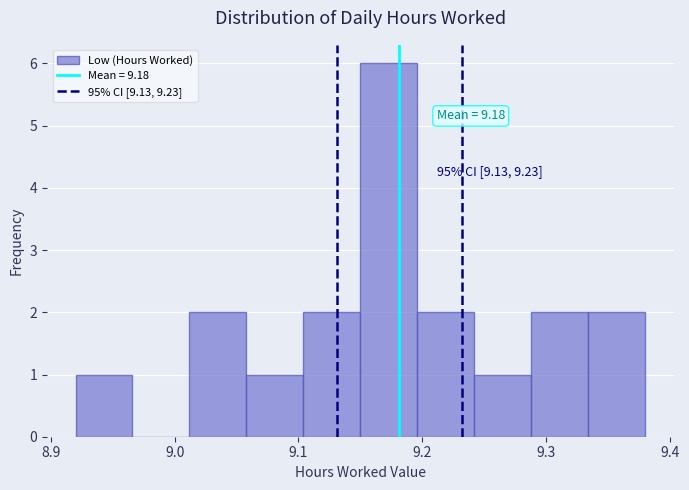

Which range on the x-axis has the tallest bar?

9.150 to 9.196